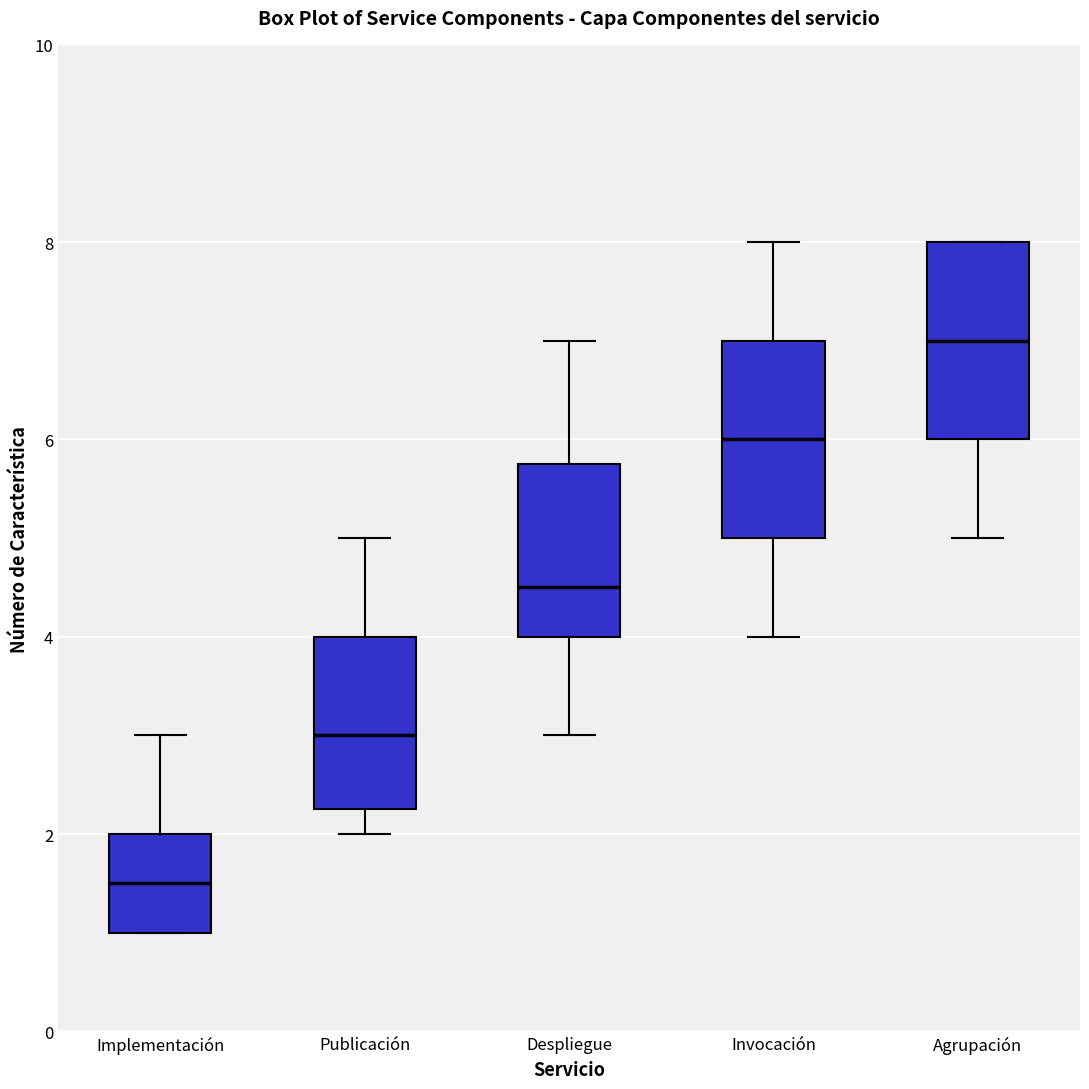

Which box's median line is the highest?

Agrupación